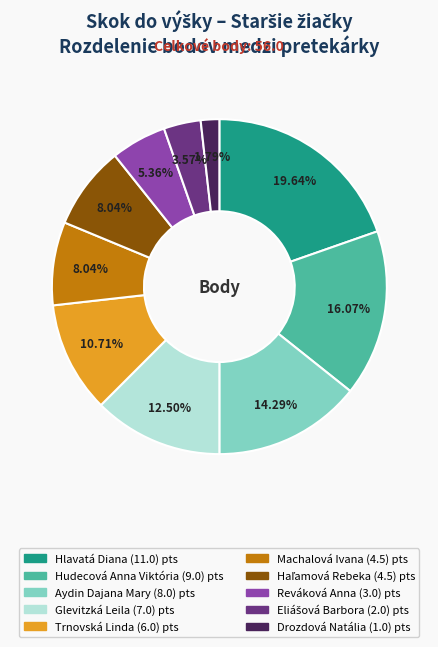

Which category has the smallest portion of the pie?

Drozdová Natália (1.0)